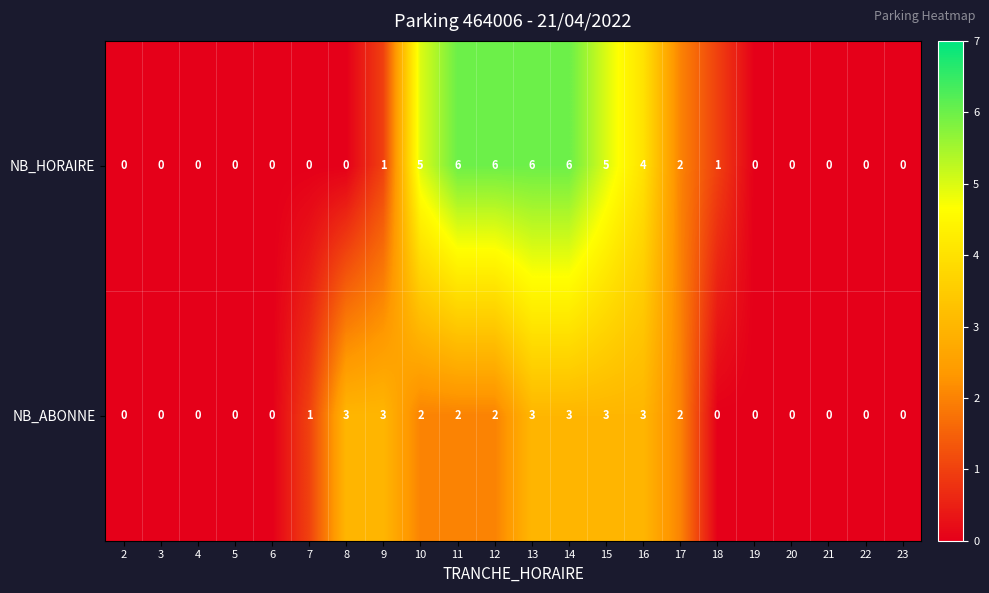

Read the NB_HORAIRE value at 14.

6